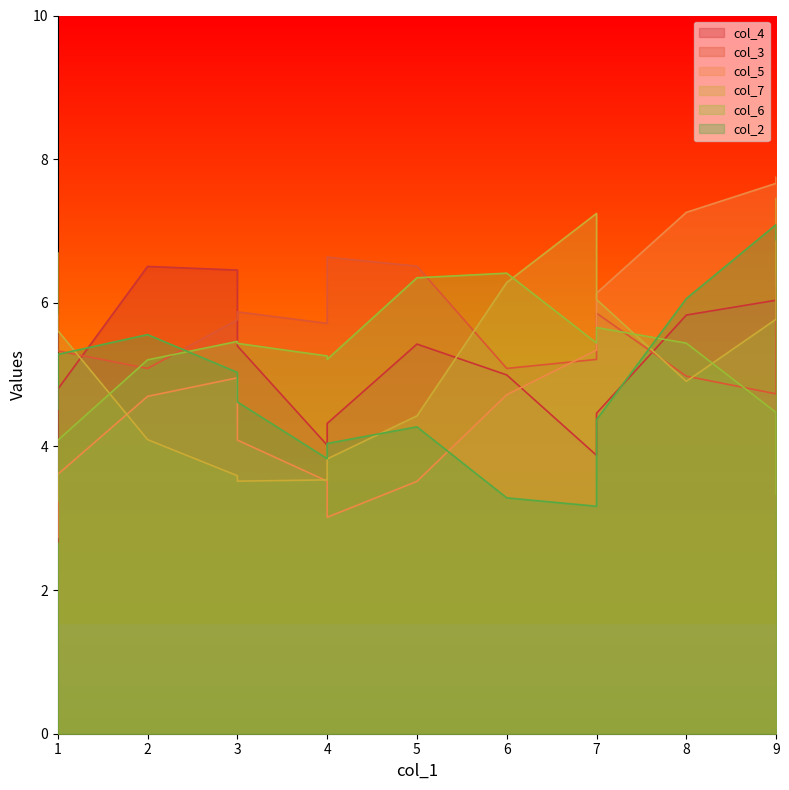

Count the number of data series in this chart.

6